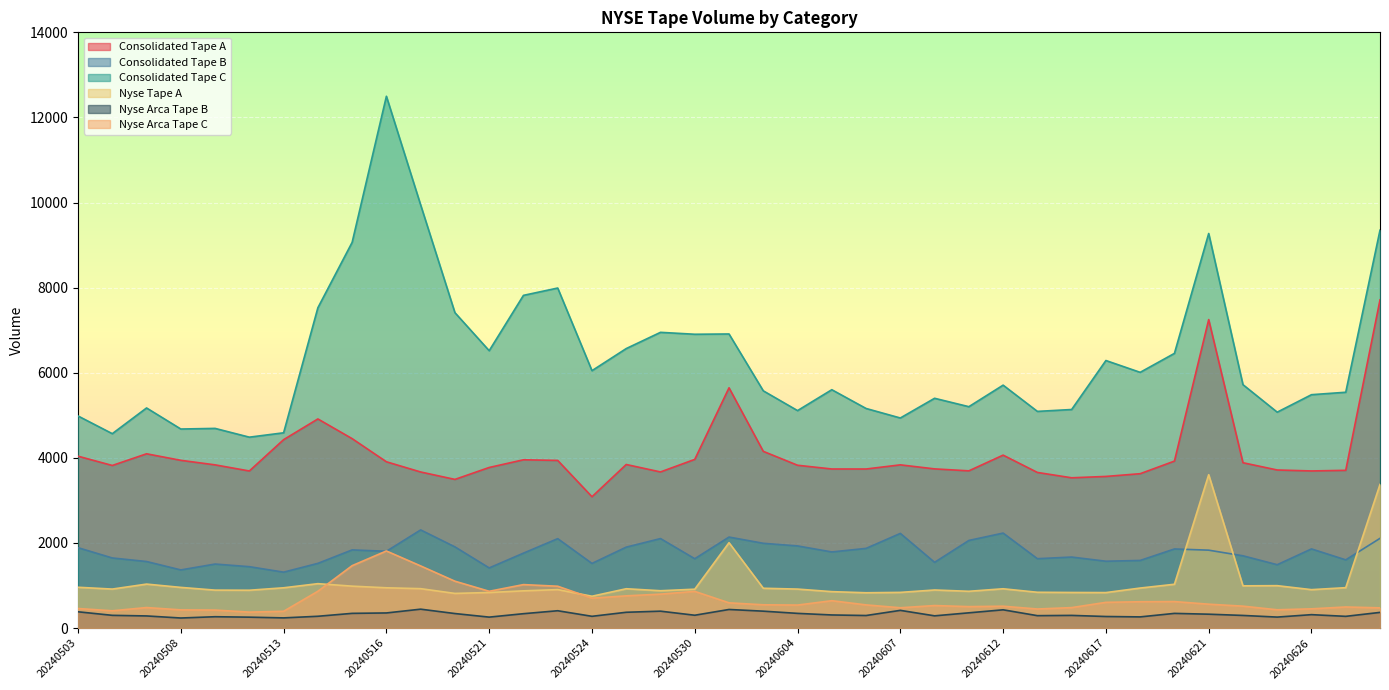

What is the difference between the highest and lowest values at 20240617?

6016.2